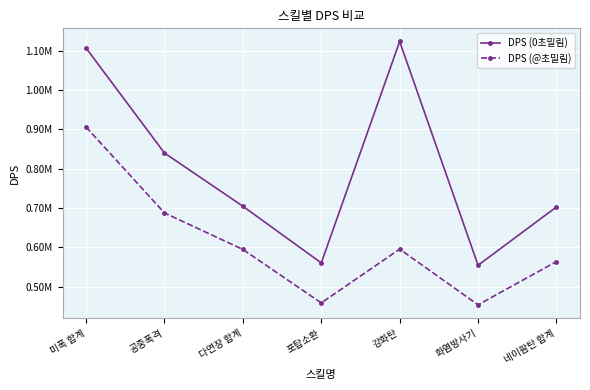

Is this an area chart (filled region under the line)?

No